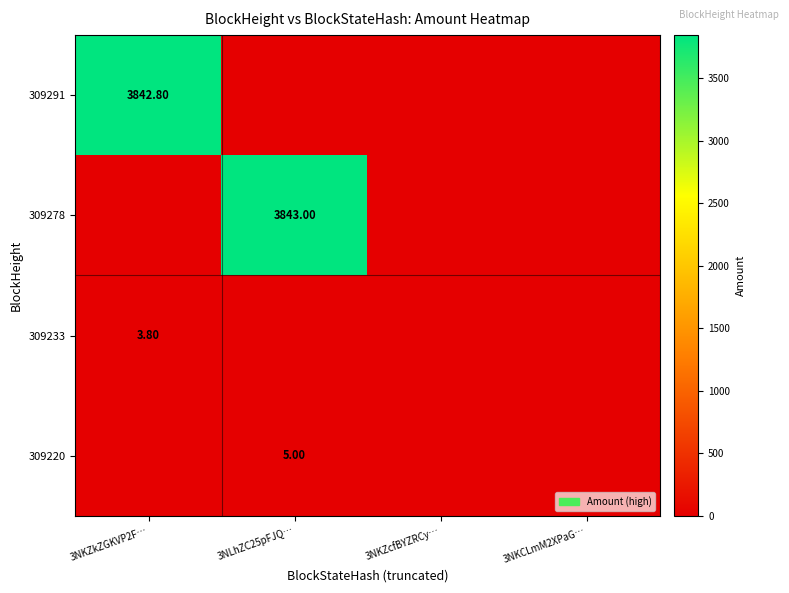

Which category has the highest value across all series?

3NLhZC25pFJQ…